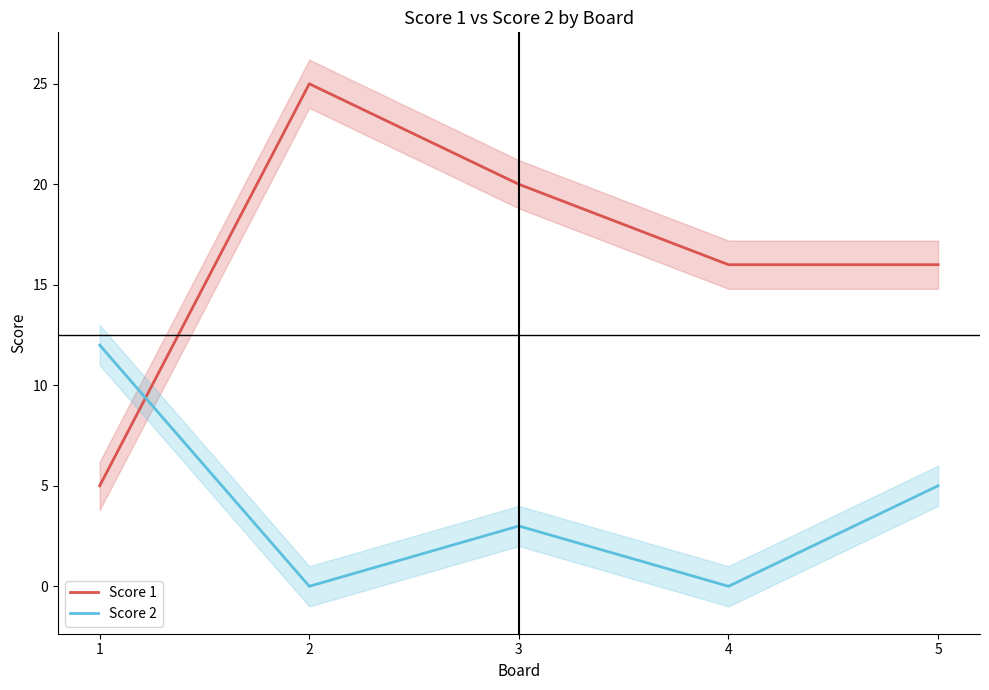

What are all the series names shown in the legend?

Score 1, Score 2